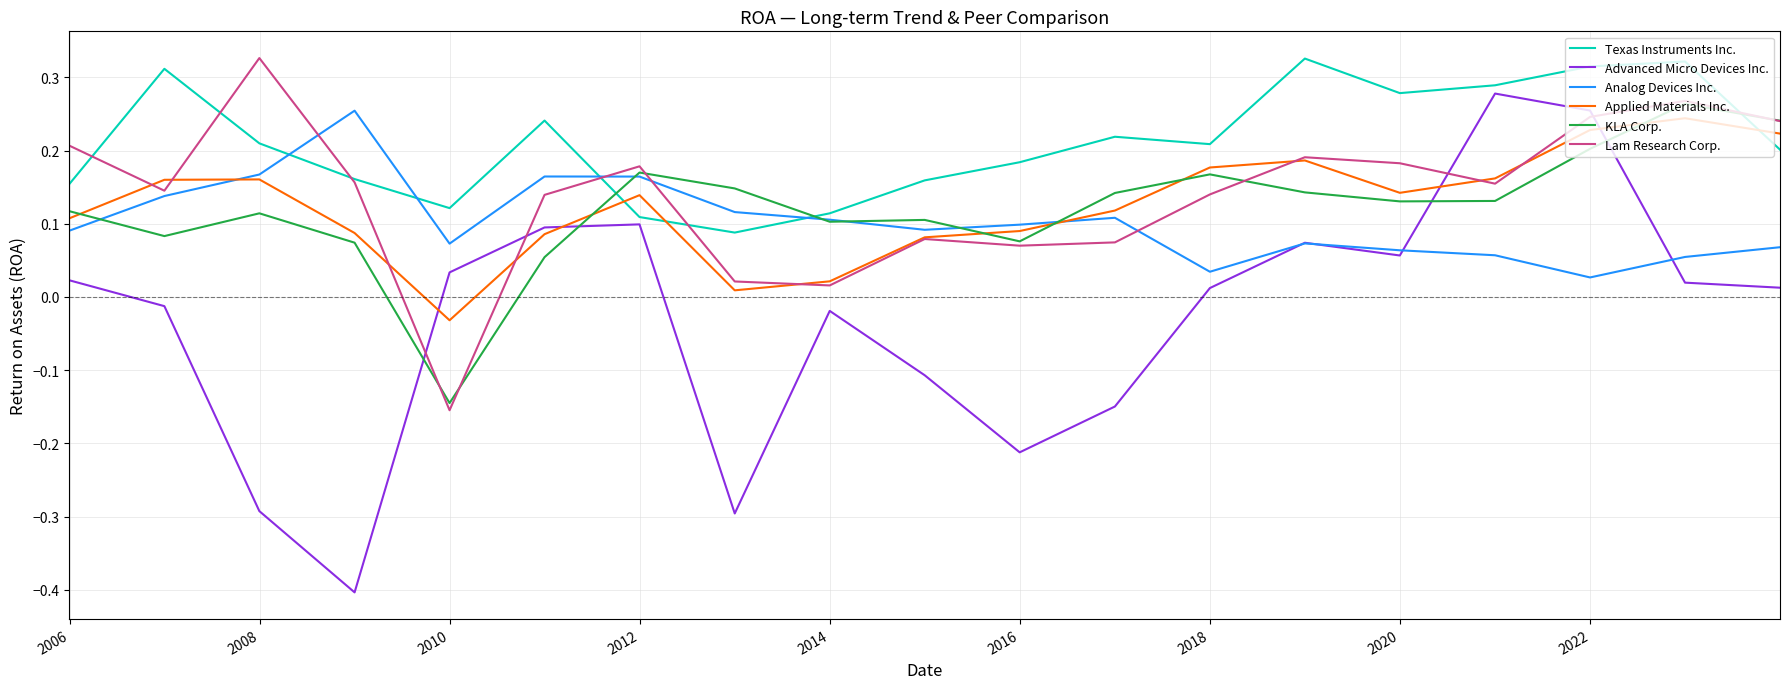

True or false: Texas Instruments Inc. and Analog Devices Inc. cross at least once.

True